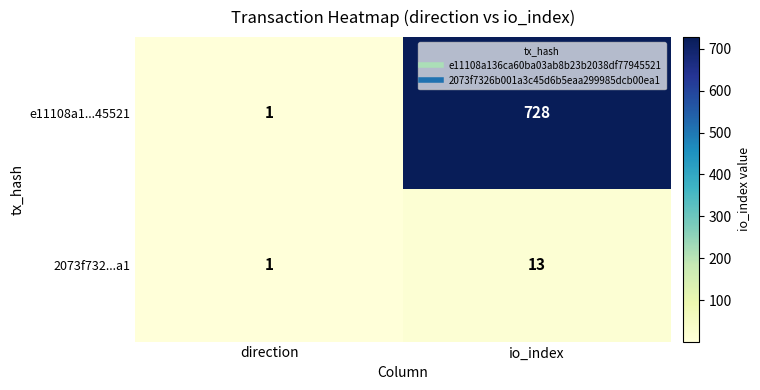

What is the difference between the maximum and minimum values in the e11108a1...45521 series?

727